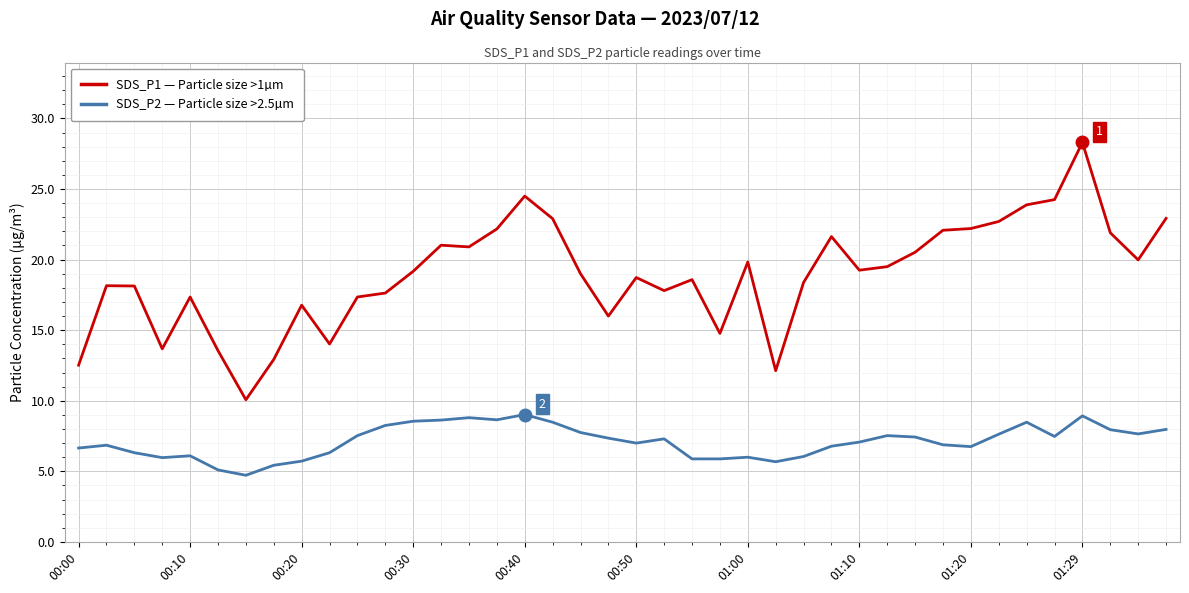

What is the difference between the second highest and minimum values in the SDS_P1 — Particle size >1µm series?

14.4